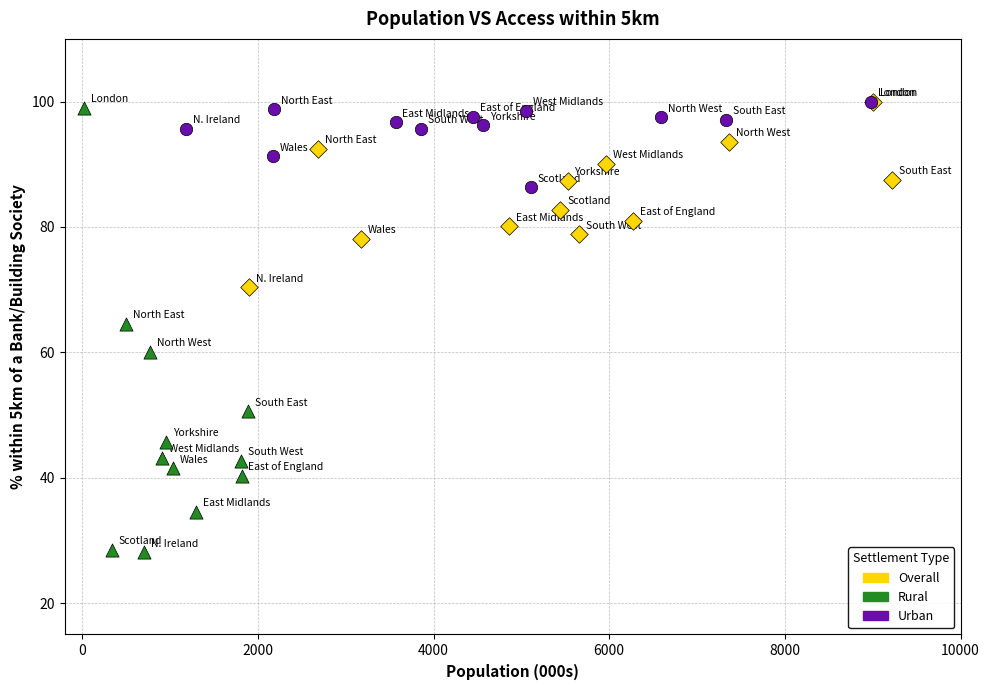

What are all the series names shown in the legend?

Overall, Rural, Urban